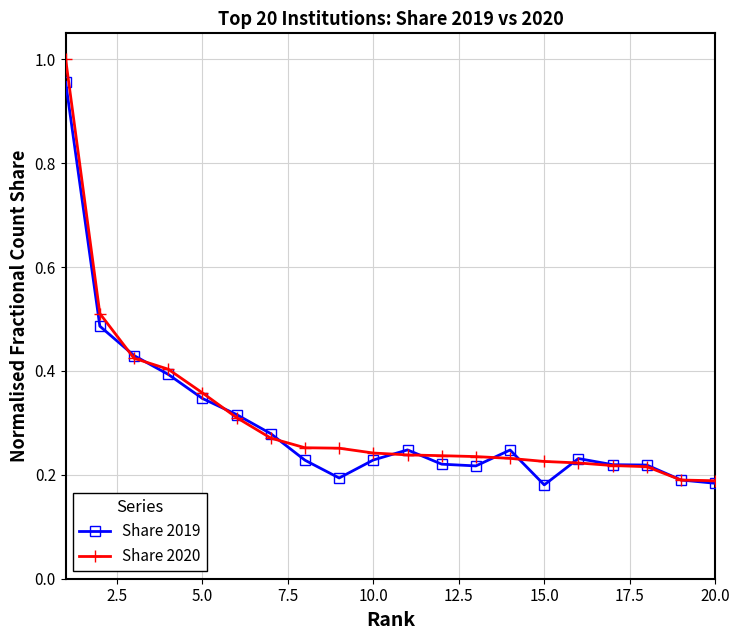

True or false: Share 2019 has more than 2 points higher than both neighbors.

True